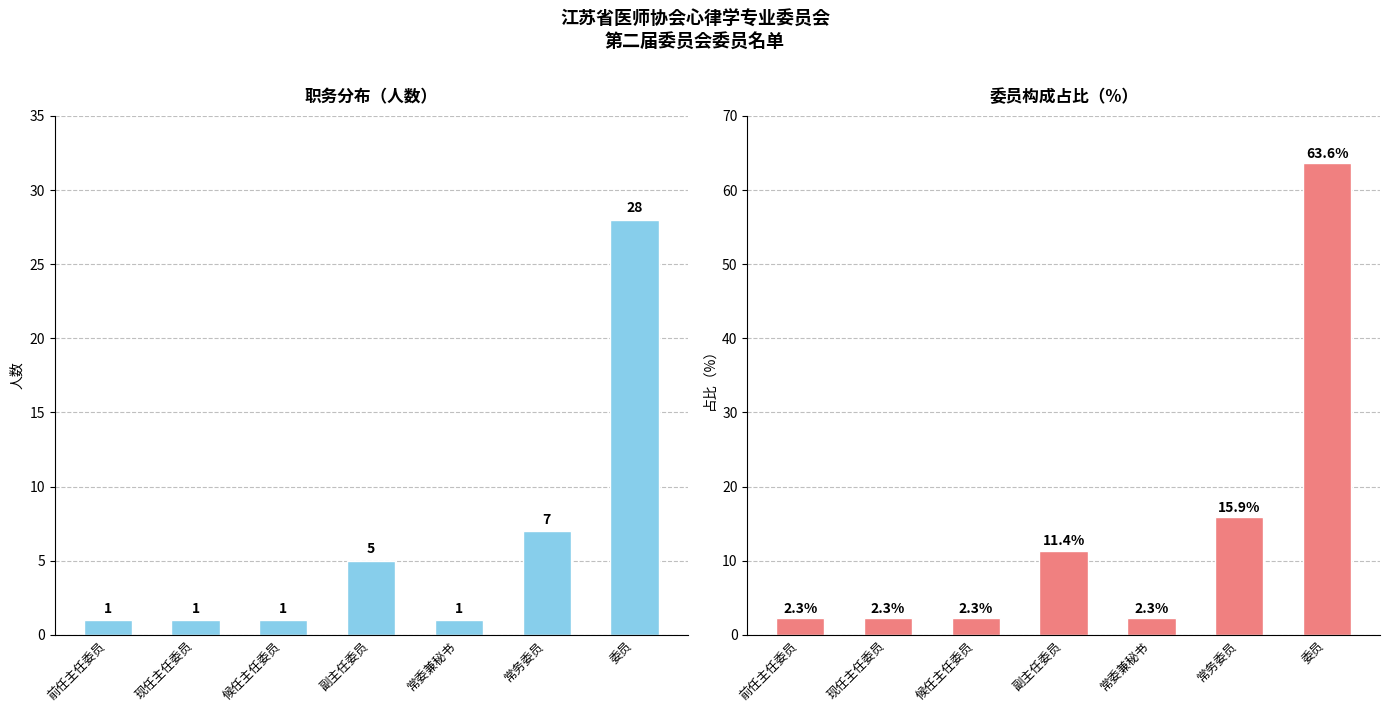

True or false: 委员人数 has a value of 0.4 at 候任主任委员.

False